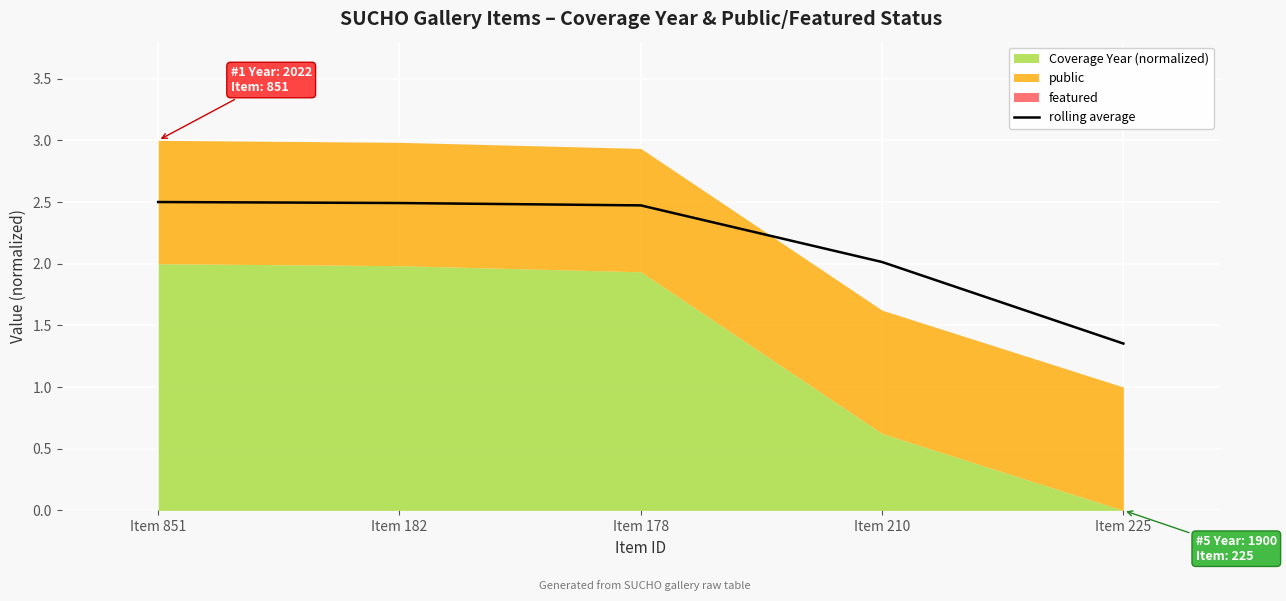

Reading left to right, list all the values displayed in this chart.

Item 851=2.5	Item 182=2.5	Item 178=2.5	Item 210=2.0	Item 225=1.4